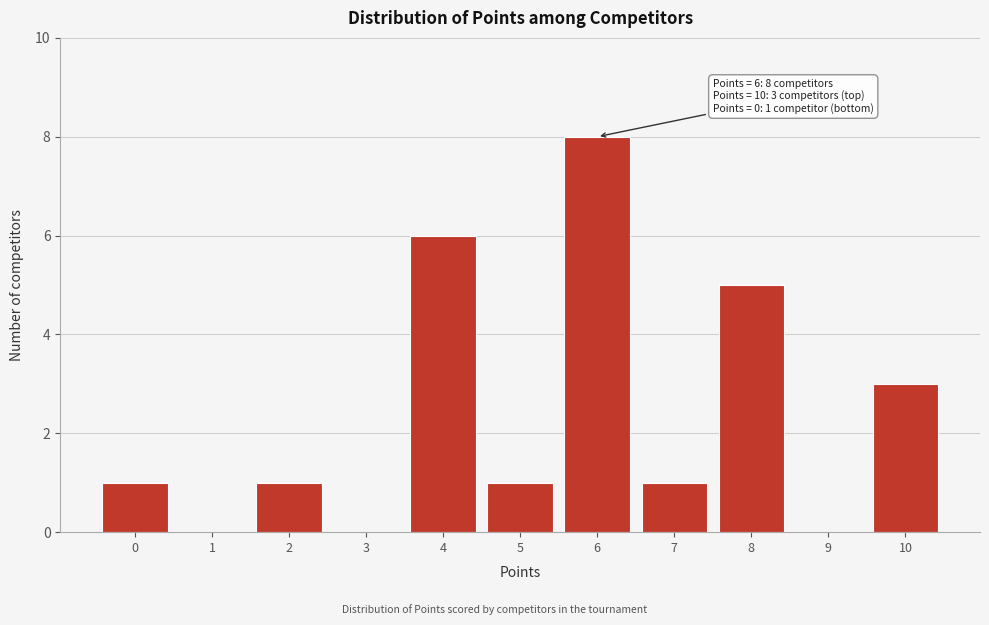

Reading left to right, extract all data points from this chart.

0=1	1=0	2=1	3=0	4=6	5=1	6=8	7=1	8=5	9=0	10=3